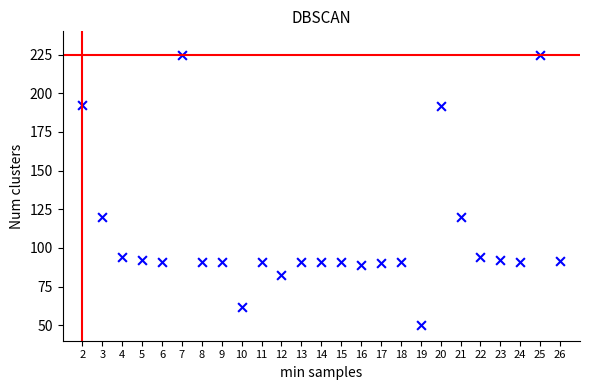

What is the range of X values (max minus min)?

24.0